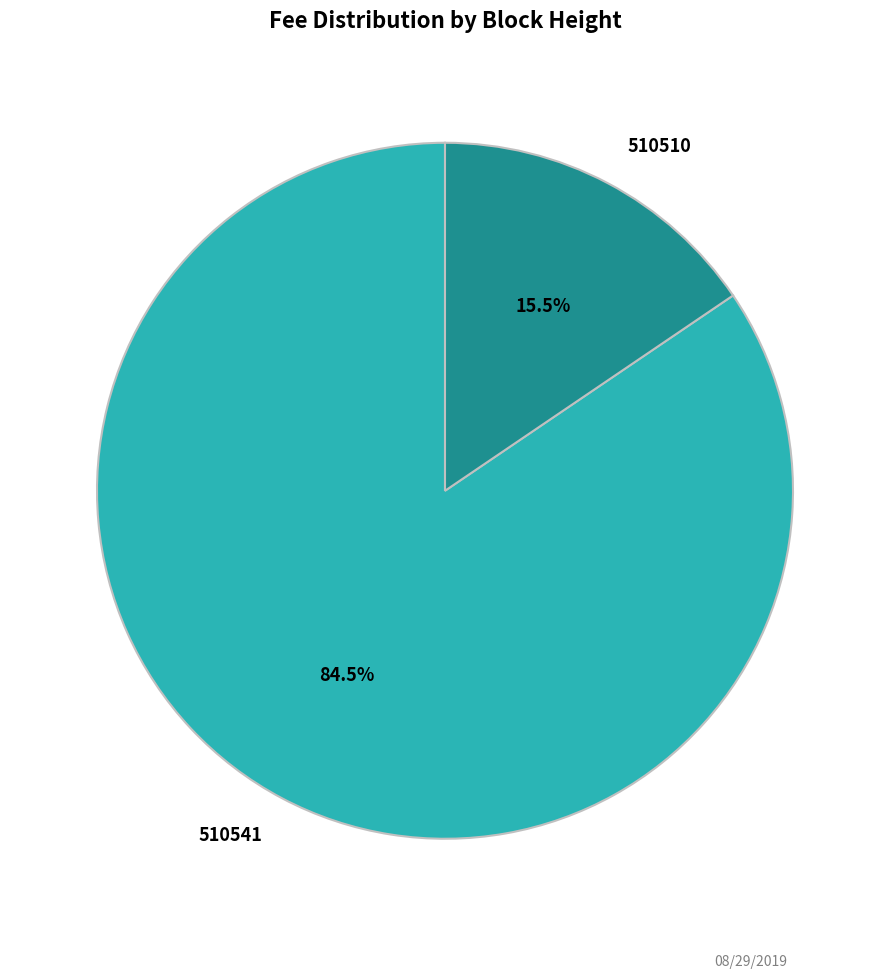

To the nearest percent, what is the average slice percentage?

50%